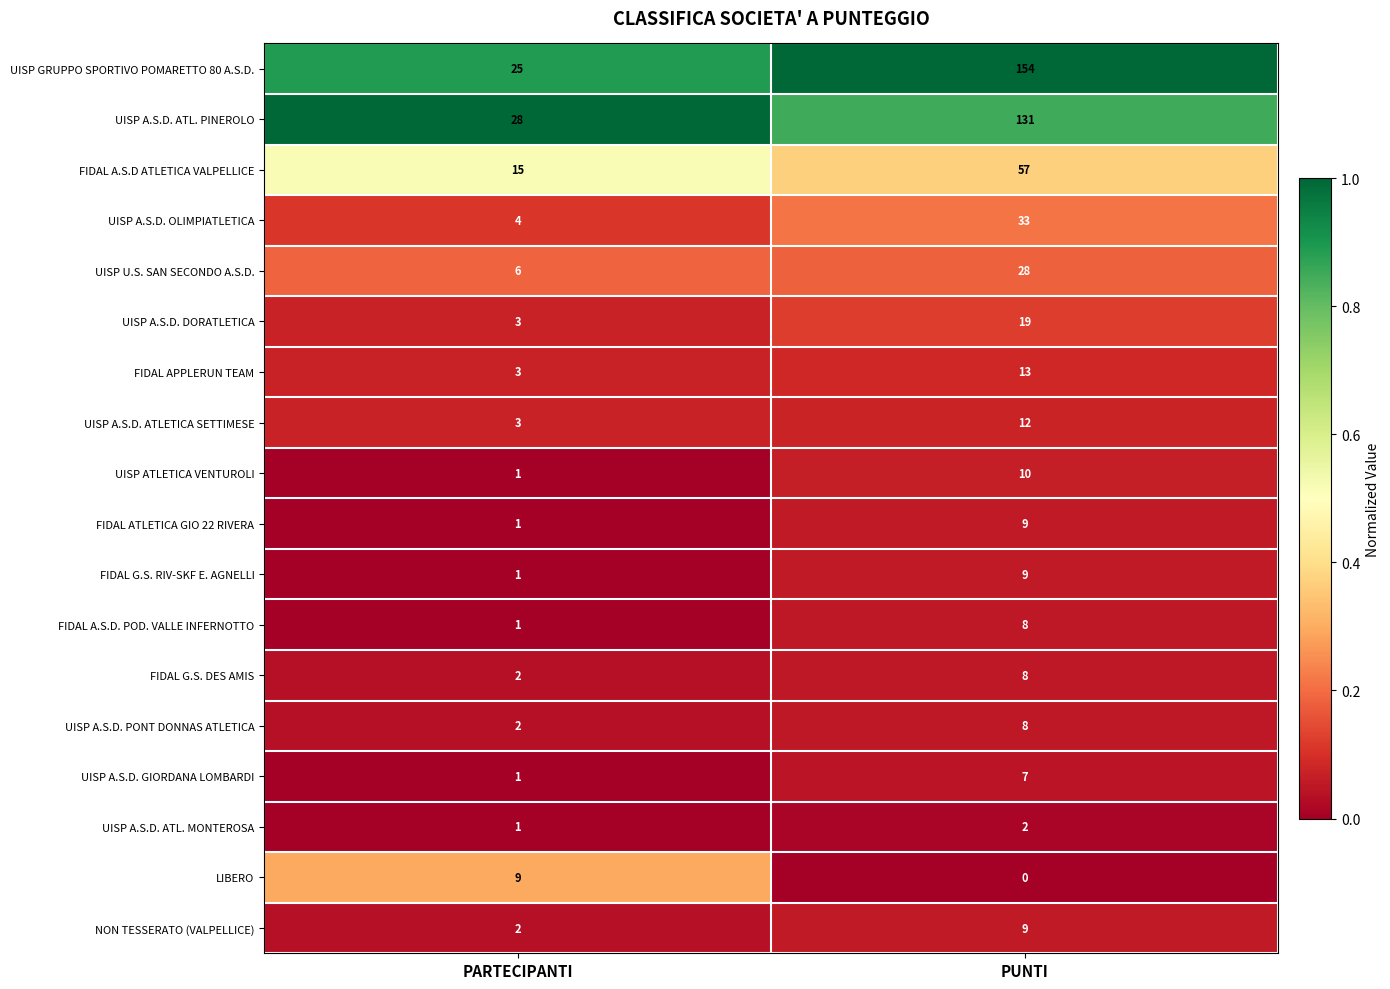

What is the spread (max minus min) of values at PUNTI?

154